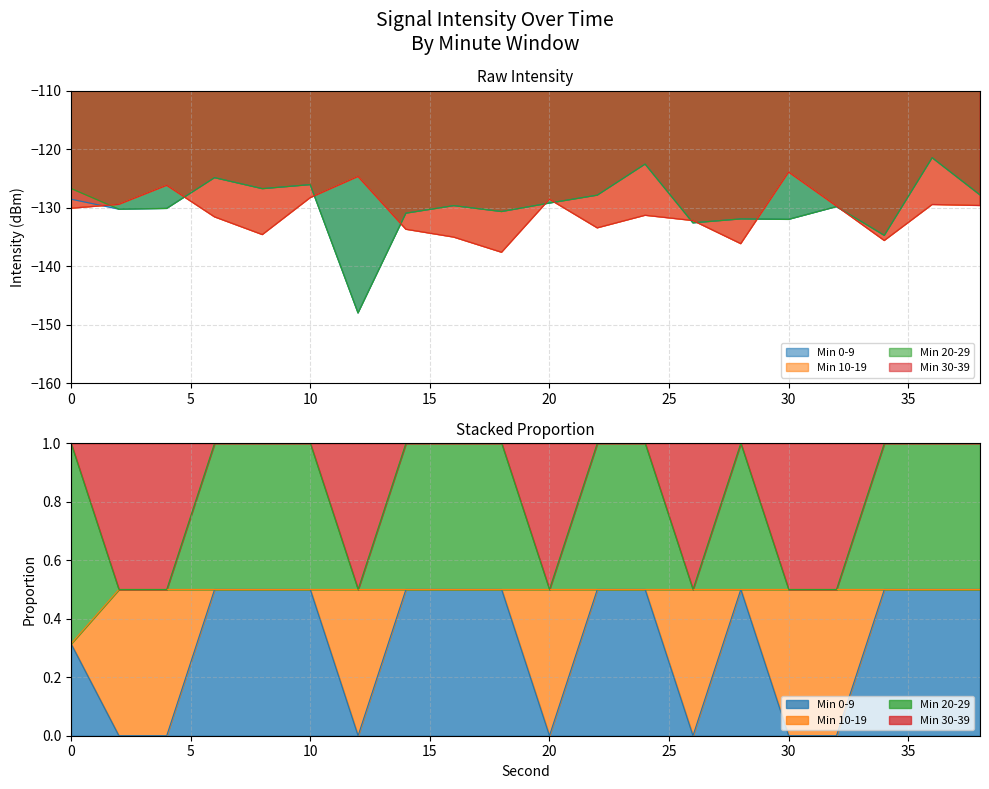

How many lines are shown in the chart?

4